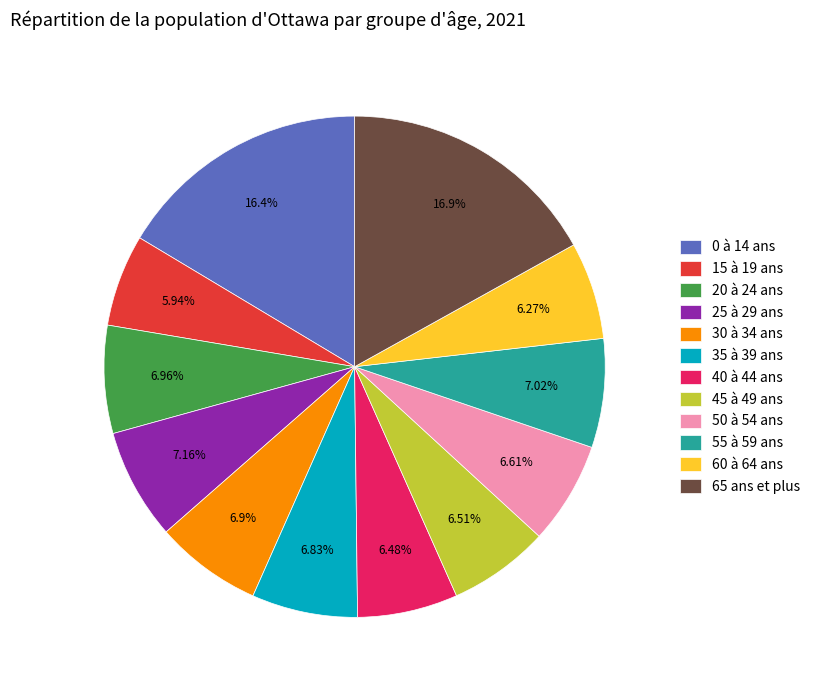

Is it true that 40 à 44 ans is 1% of the pie?

False